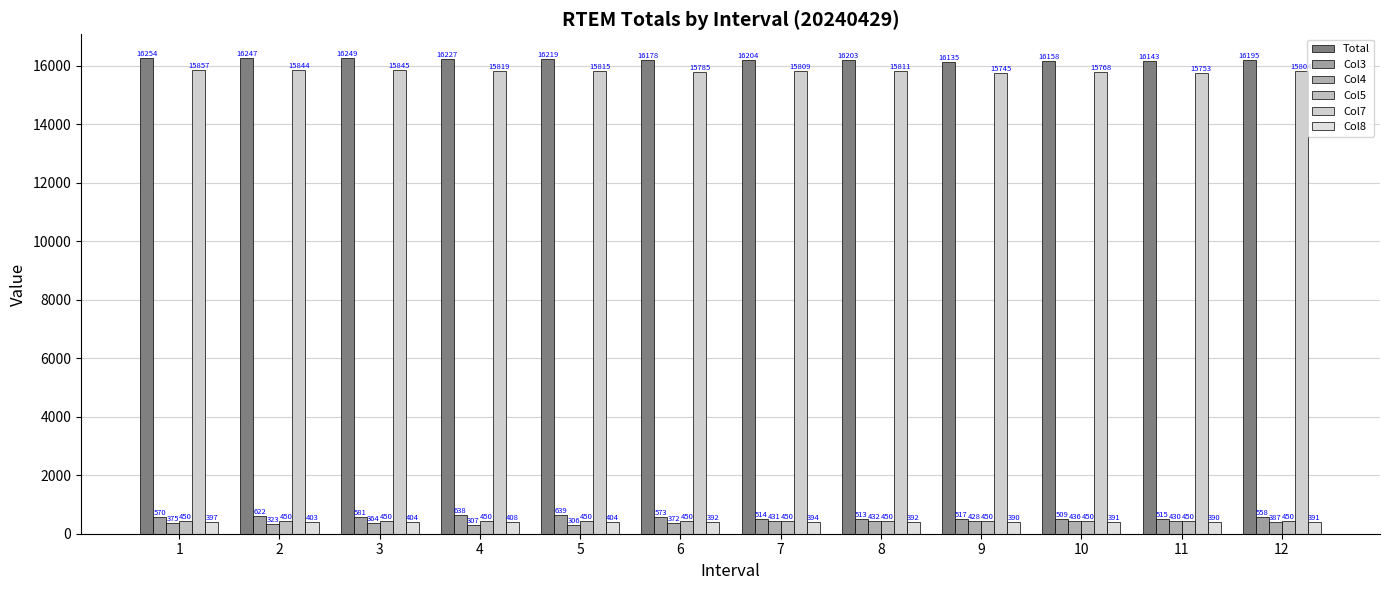

What is the maximum value shown in the chart?

16253.7